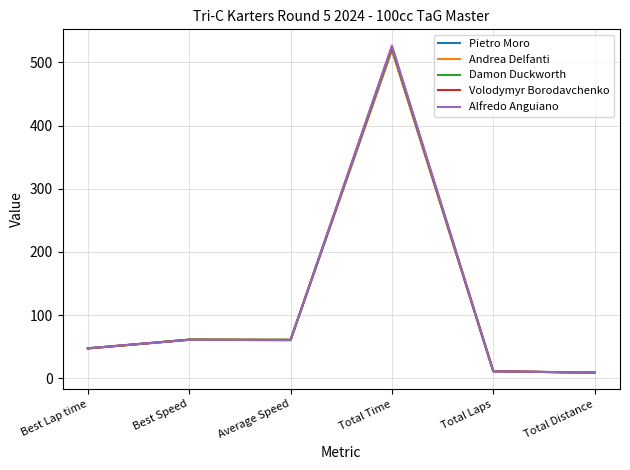

At which label does Volodymyr Borodavchenko reach its peak?

Total Time